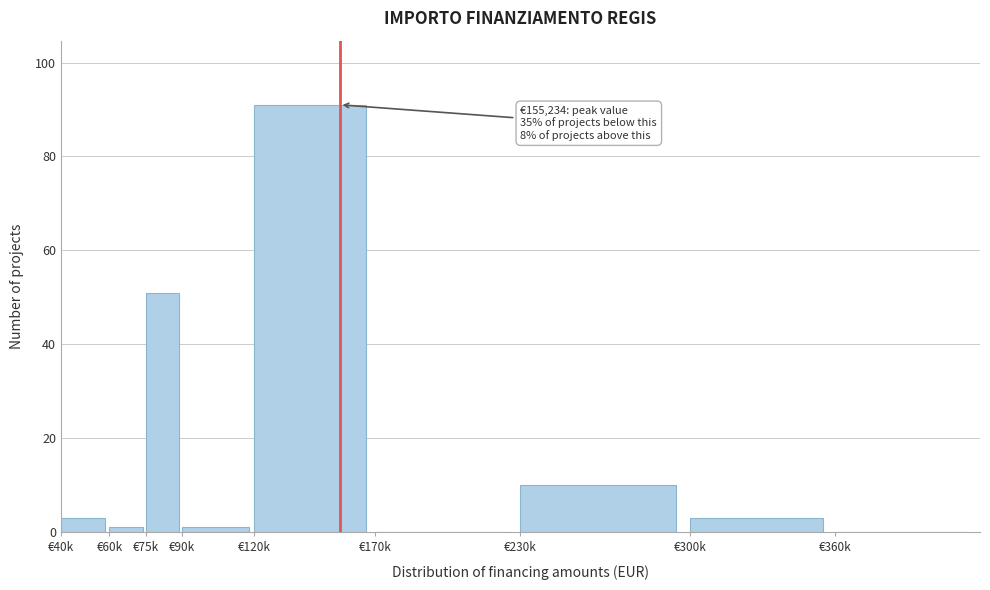

Reading right to left, list all the values displayed in this chart.

€360k=0	€300k=3	€230k=10	€170k=0	€120k=91	€90k=1	€75k=51	€60k=1	€40k=3